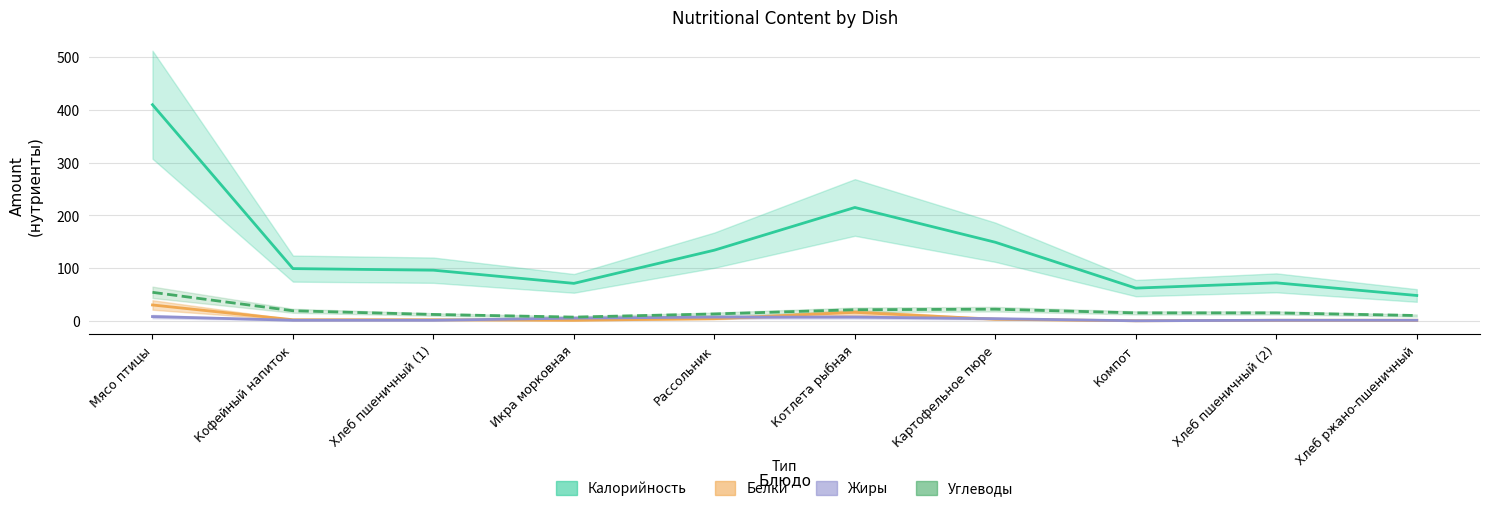

At which category does the chart reach its peak across all series?

Мясо птицы